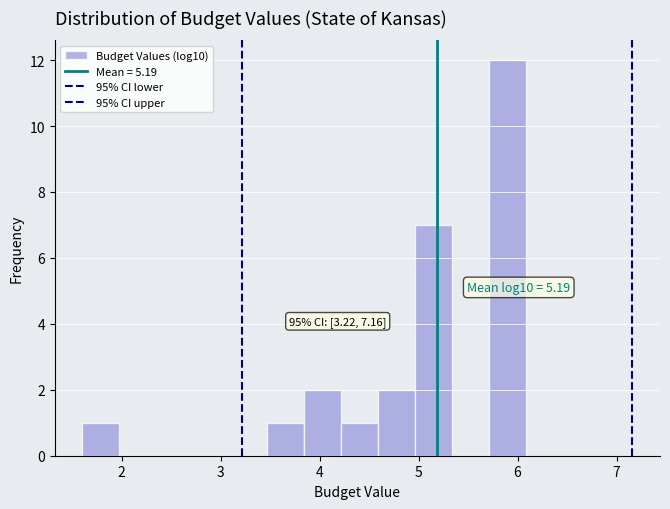

Around what value on the x-axis is the tallest bar? Give the approximate position of its centre, as read against the axis.

5.9